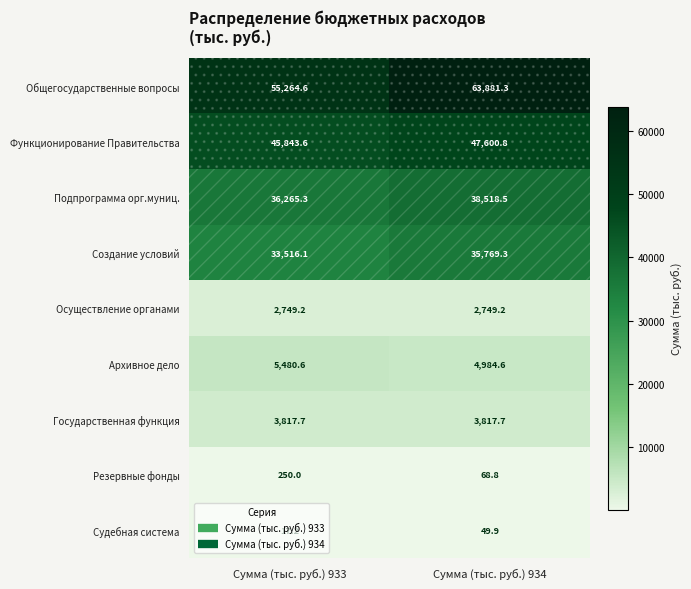

What is the total value across all series at Сумма (тыс. руб.) 934?

197440.1